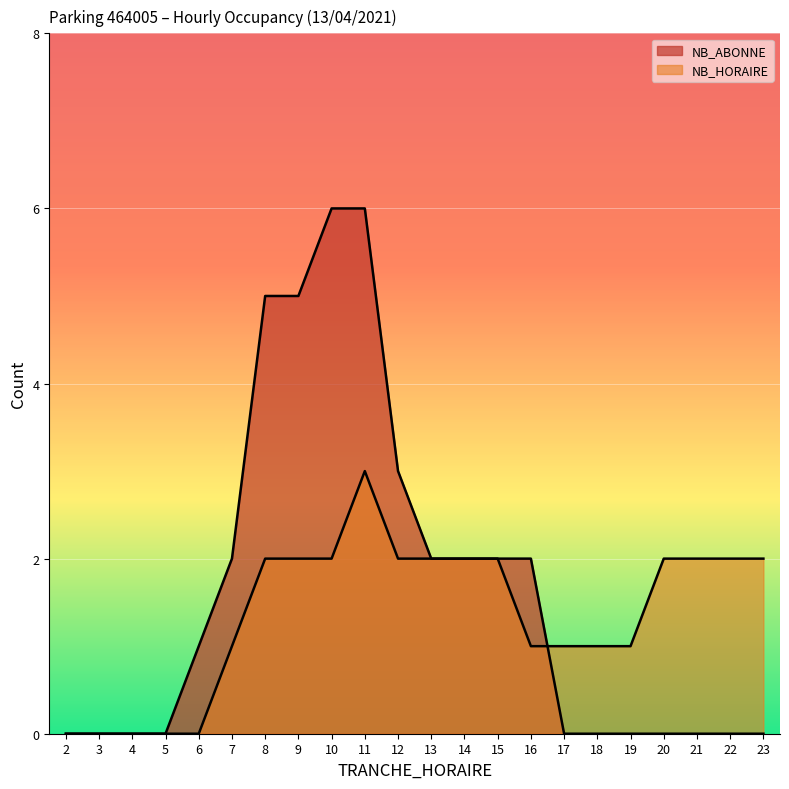

True or false: NB_ABONNE has more than 0 interior local peaks.

False